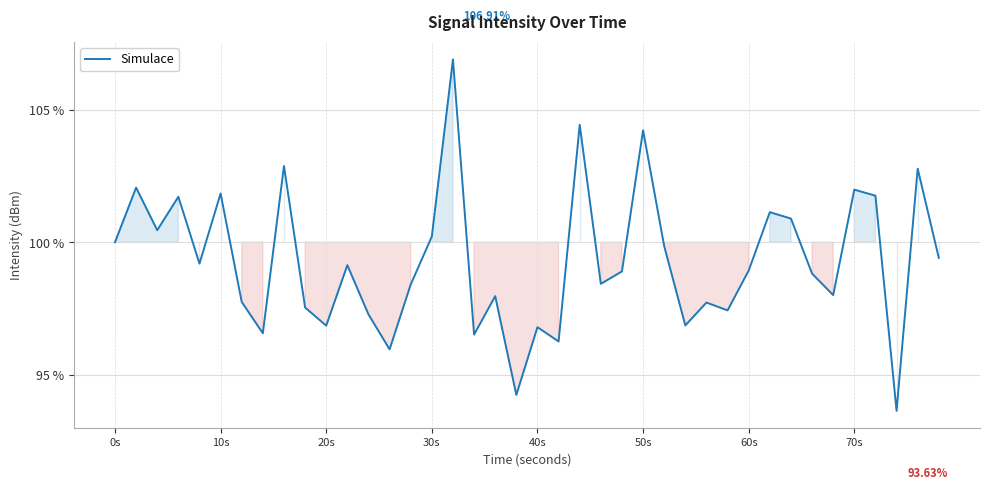

Is this an area chart (filled region under the line)?

No